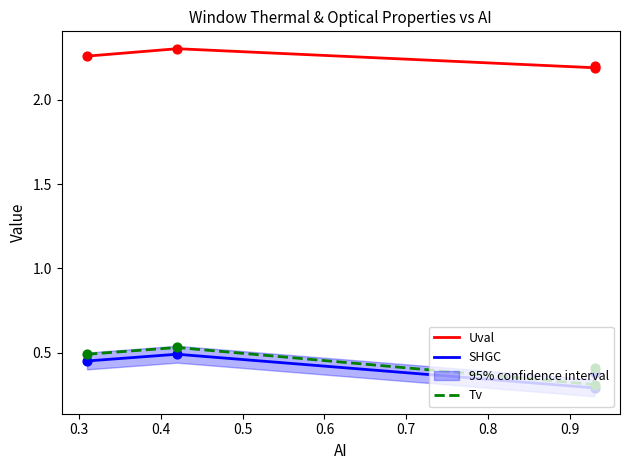

Is the value of SHGC at 0.4 greater than the value of Tv at 0.2?

No